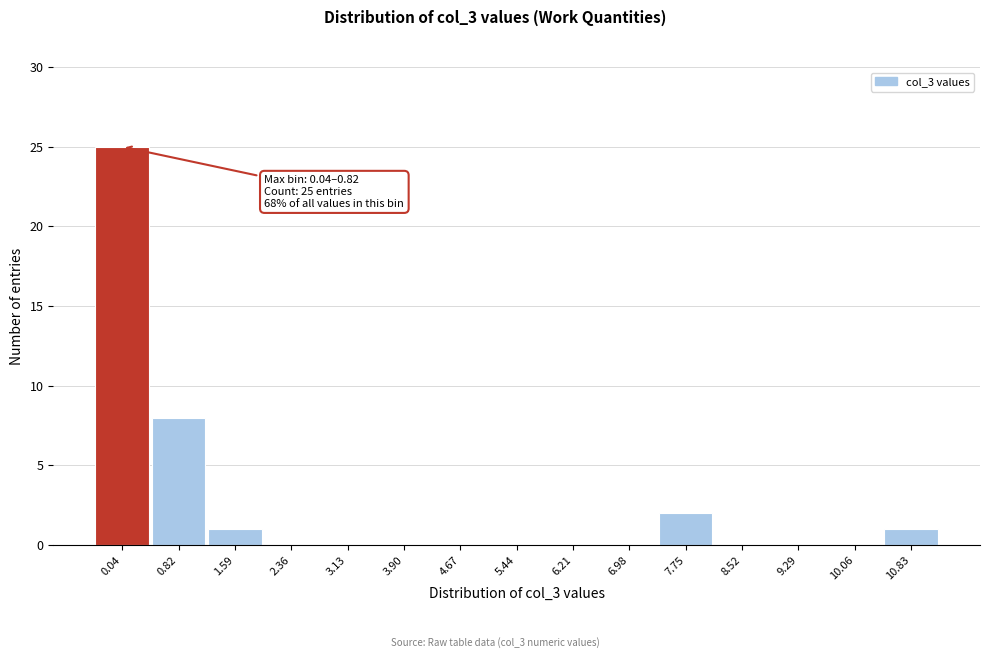

Reading left to right, list all the values displayed in this chart.

0.04=25	0.82=8	1.59=1	2.36=0	3.13=0	3.90=0	4.67=0	5.44=0	6.21=0	6.98=0	7.75=2	8.52=0	9.29=0	10.06=0	10.83=1